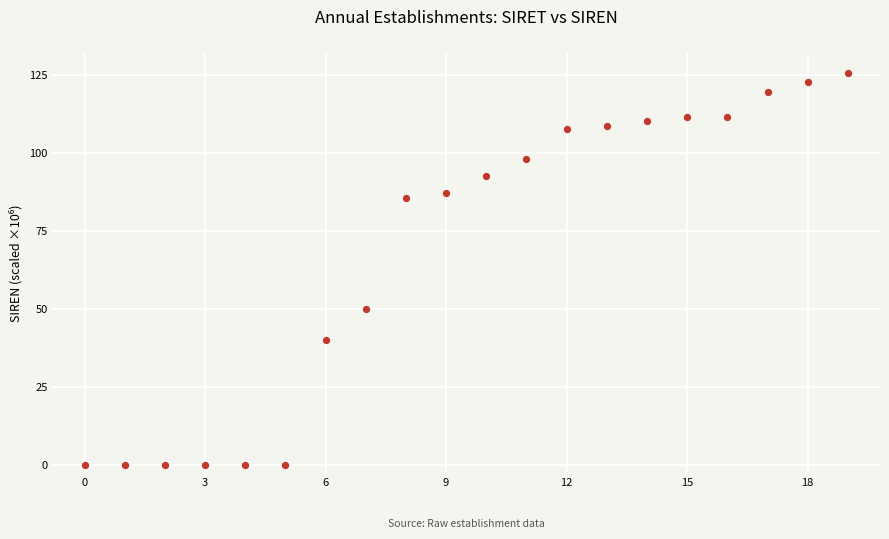

What Y value in the scatter plot is closest to 62?

50.0